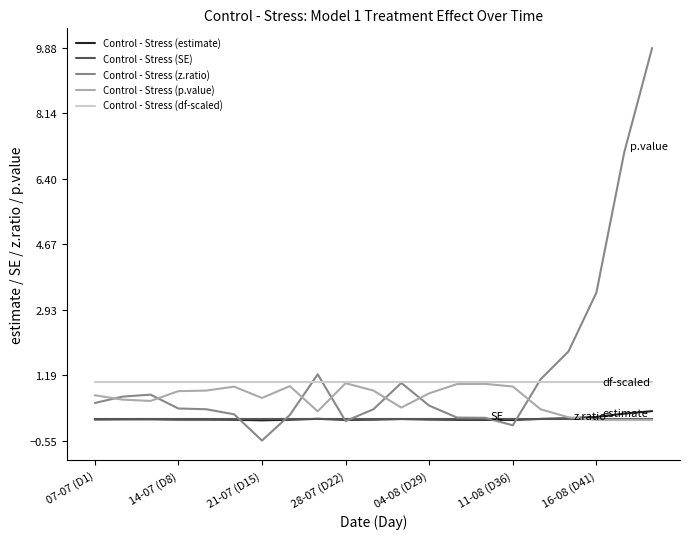

Which series has the widest spread of values?

Control - Stress (z.ratio)